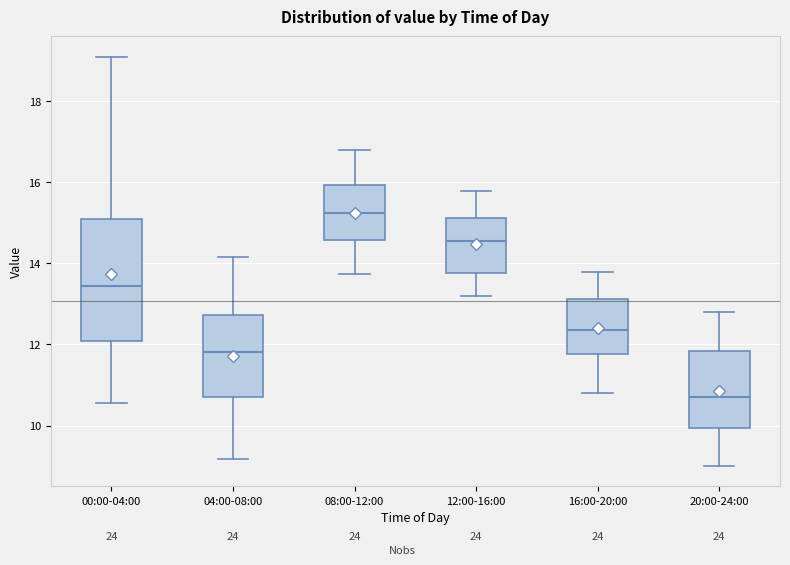

Where does the lower whisker of the box for 00:00-04:00 end on the y-axis? The values are not printed on the chart, so give them approximately, as read against the axis.

10.6